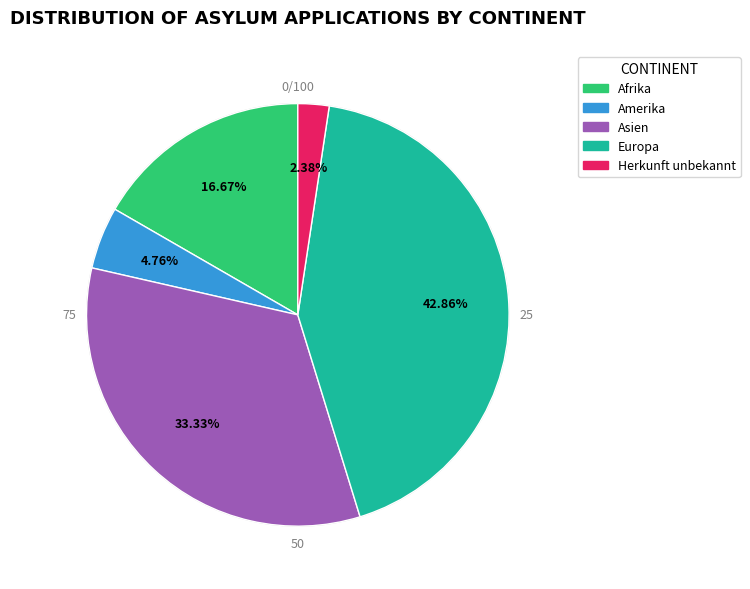

Count the number of slices in the pie.

5